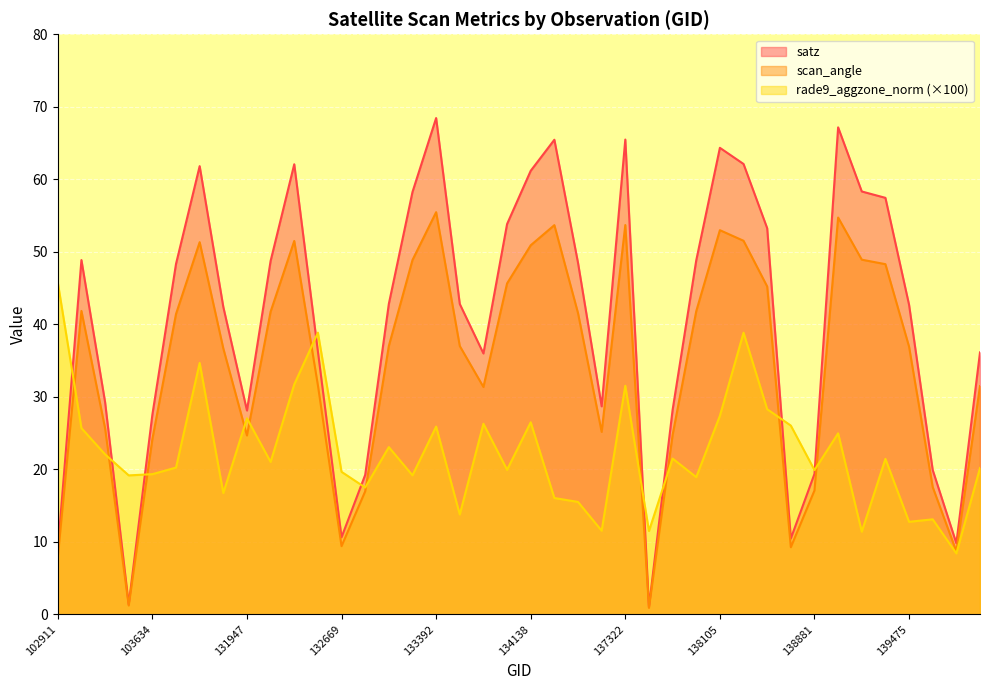

Does the chart display data point markers on the line(s)?

No